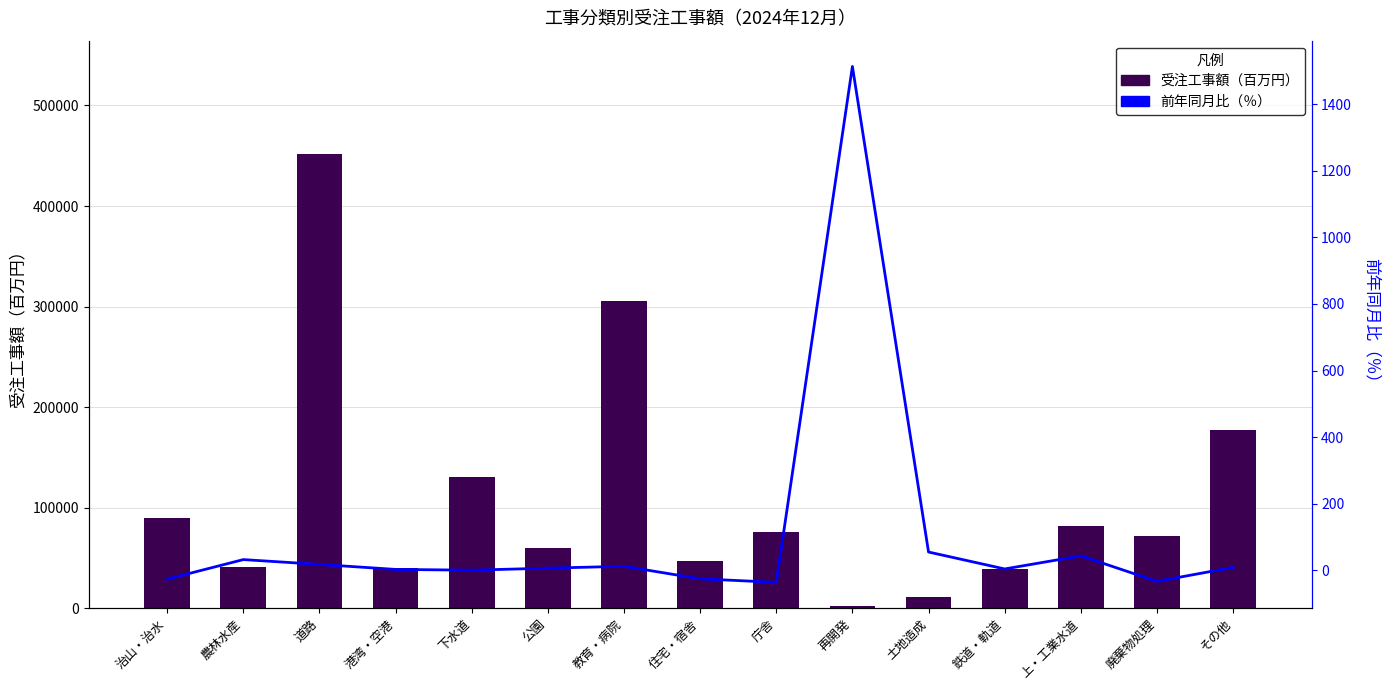

What is the total value across all series at 道路?

451600.2